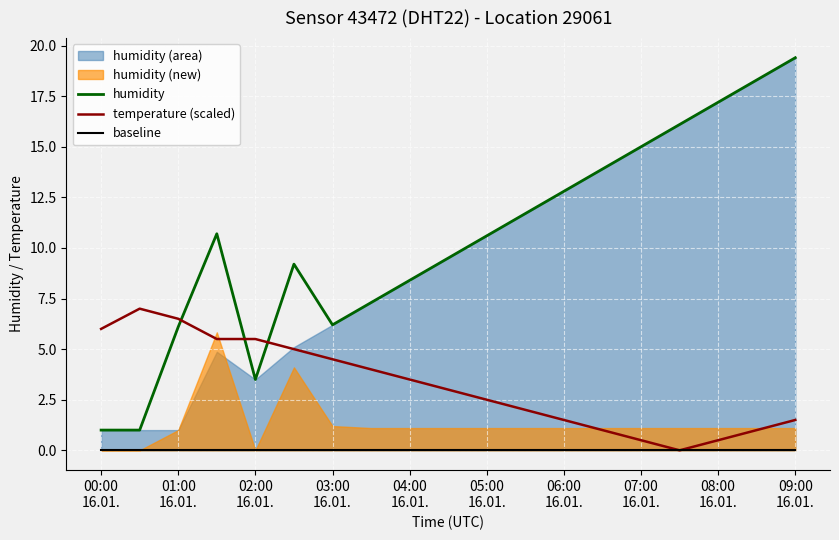

Which series ends up on top after the final intersection of humidity and temperature (scaled)?

humidity